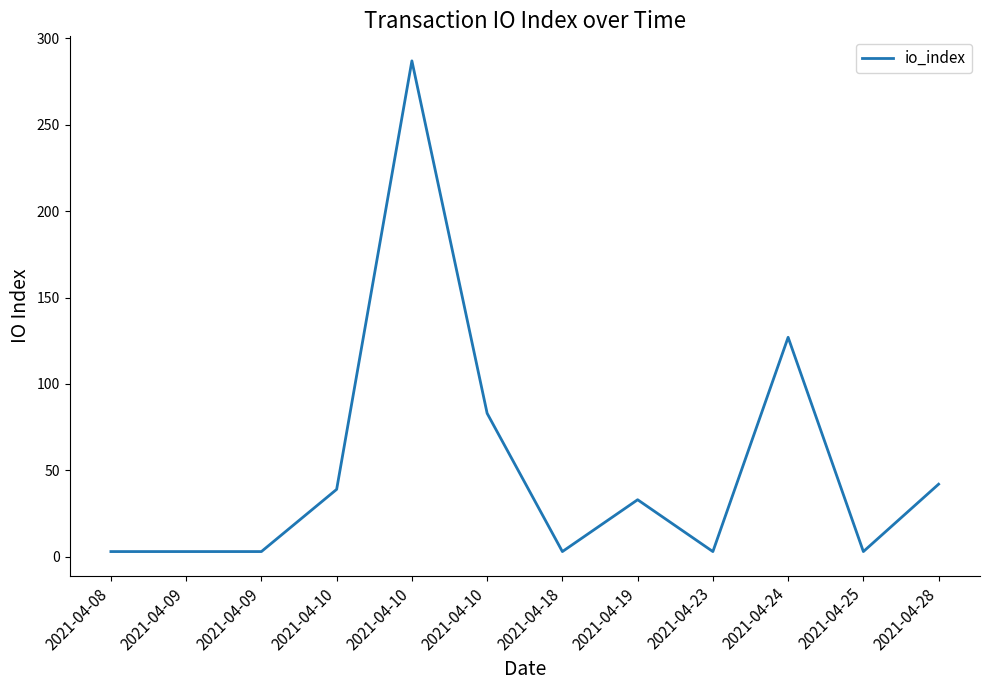

How many lines are shown in the chart?

1